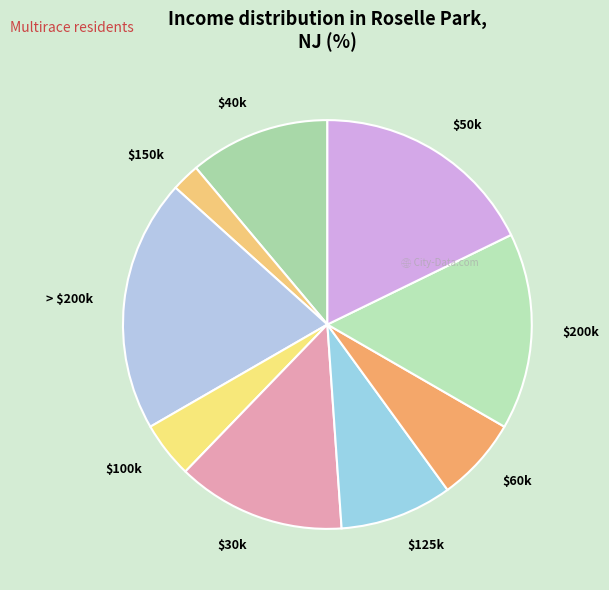

Which slice is the largest?

> $200k